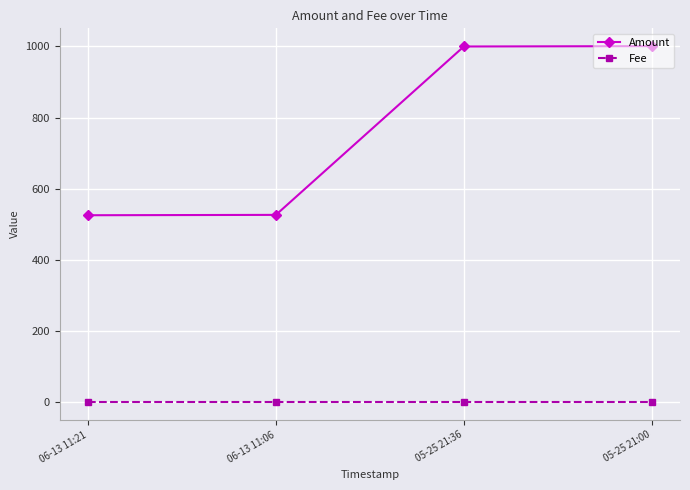

Which series has the widest spread of values?

Amount